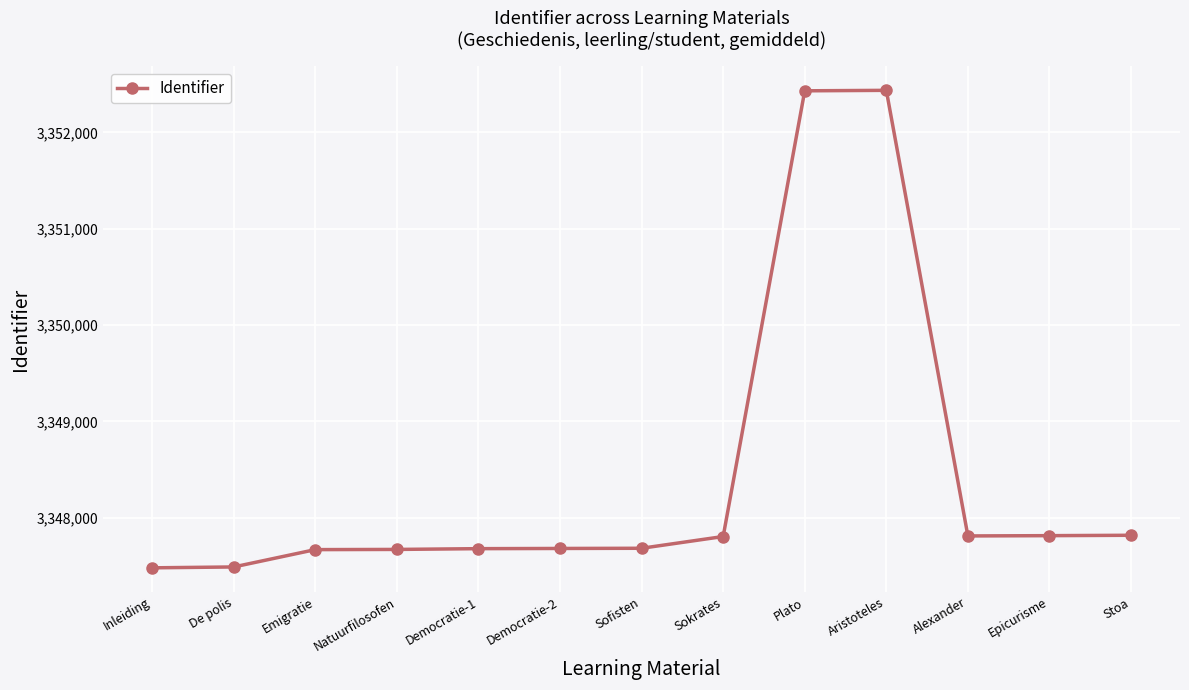

What is the label of the 2nd point from the left?

De polis